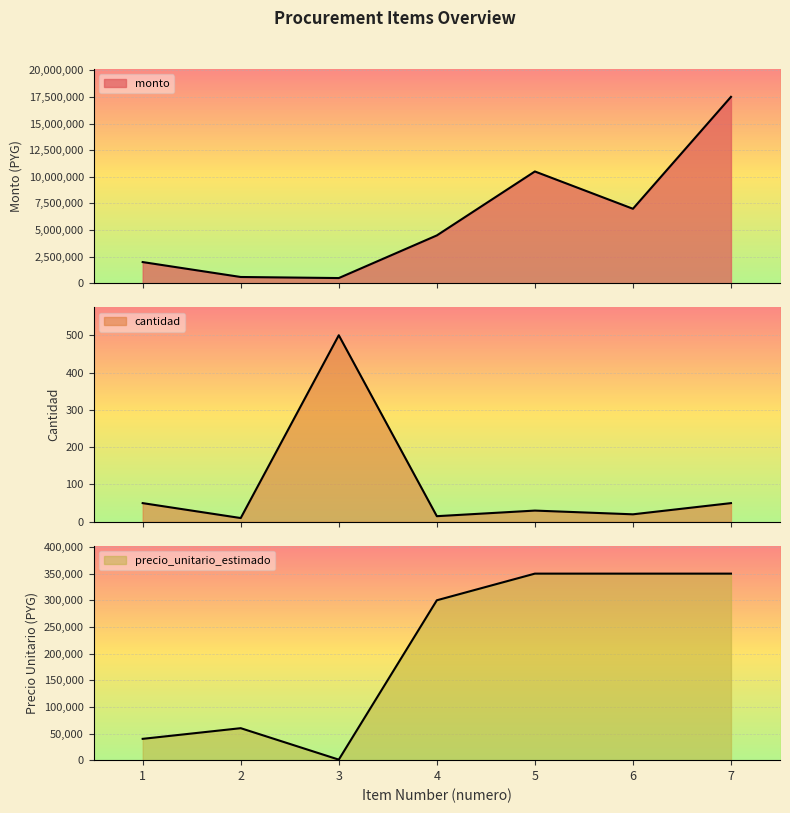

Which series has the widest spread of values?

monto